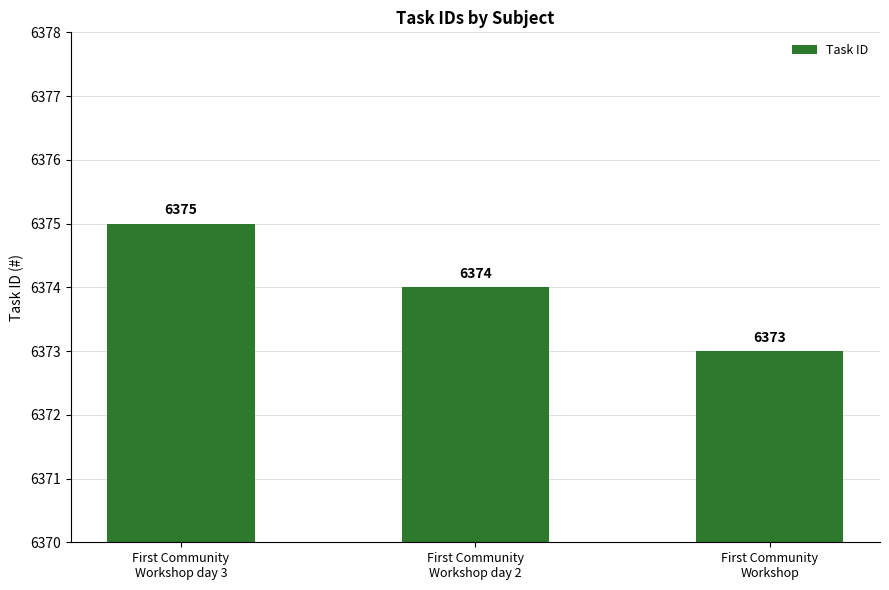

What is the change in value from First Community
Workshop day 2 to First Community
Workshop?

-1